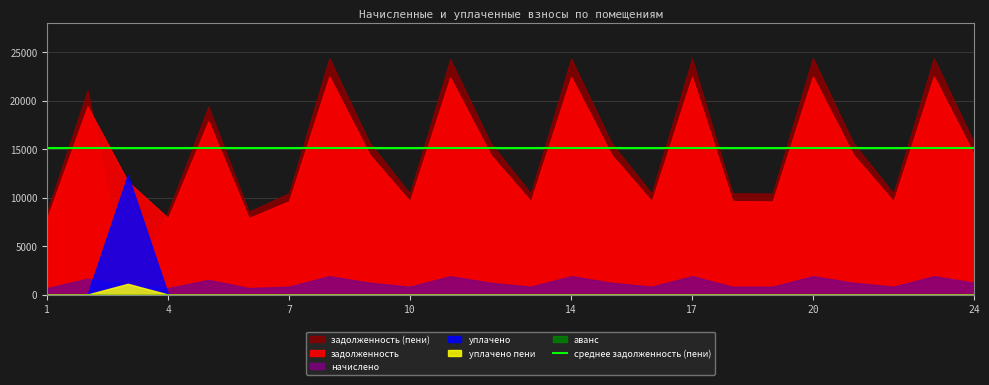

Which series ends up on top after the final intersection of задолженность (пени) and уплачено пени?

задолженность (пени)